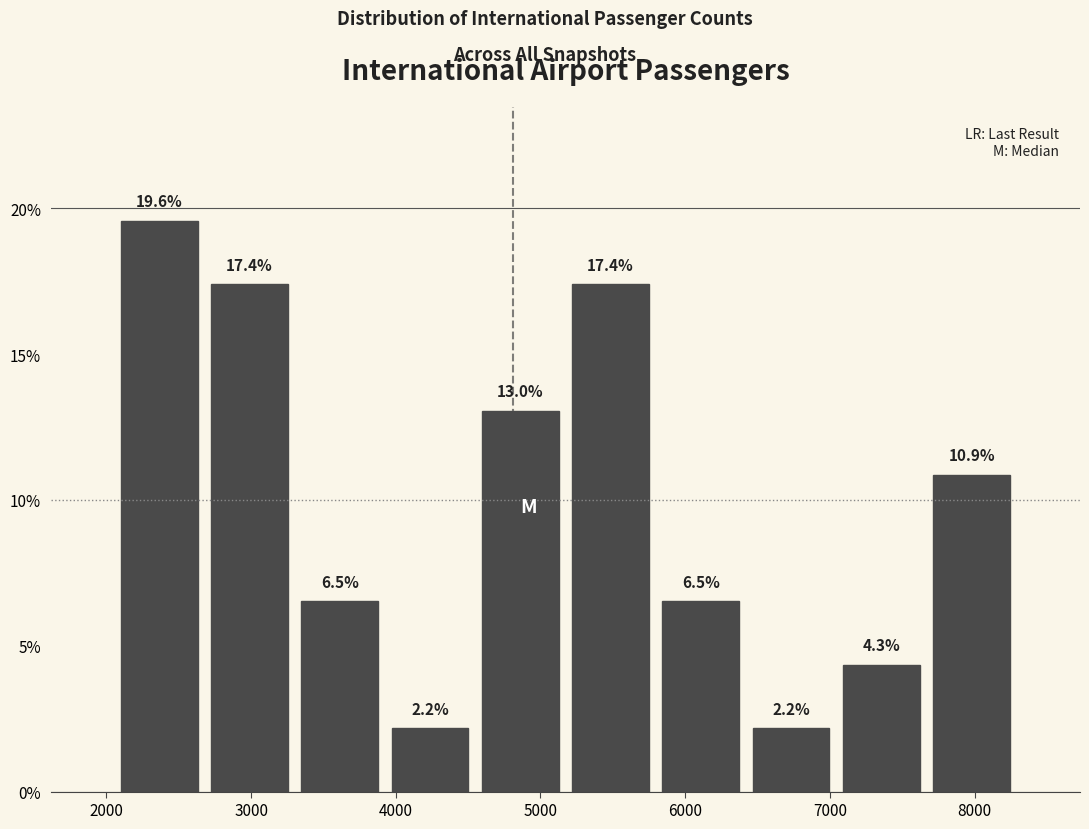

Over which range of the x-axis is the bar tallest?

2100 to 2700